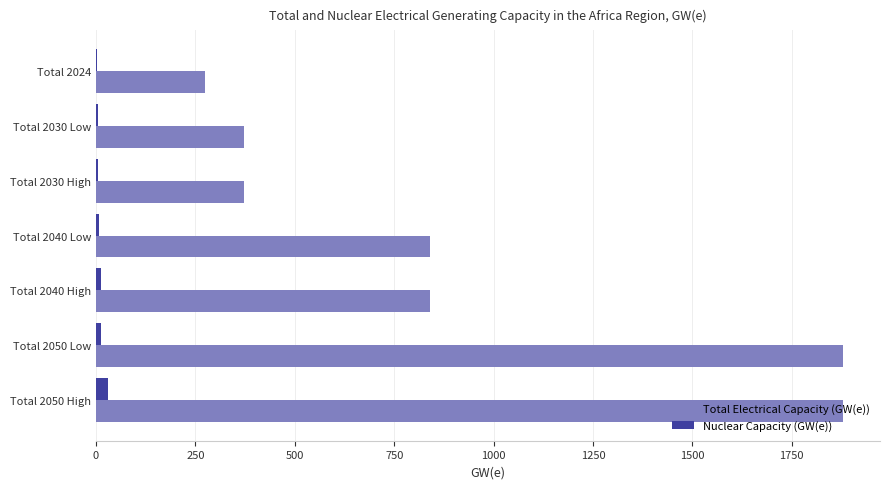

Which series has the largest range (max minus min)?

Total Electrical Capacity (GW(e))